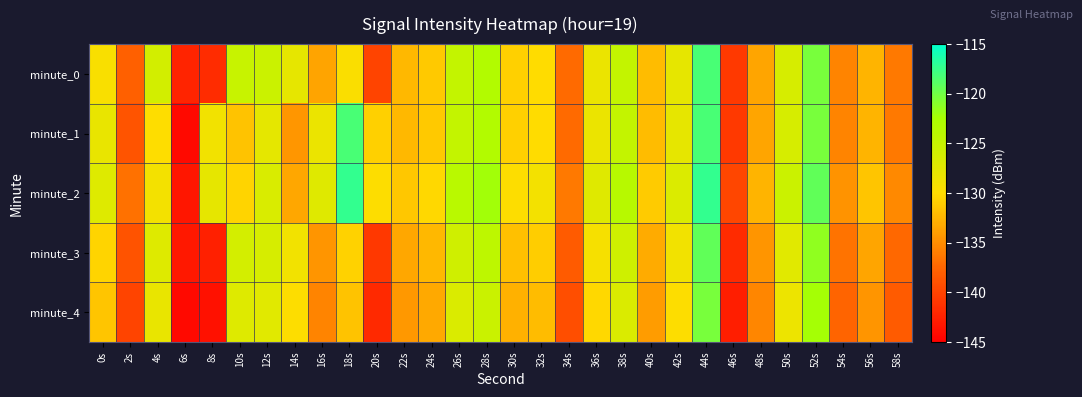

At 32s, list the series in order from largest to smallest.

minute_2, minute_0, minute_1, minute_3, minute_4